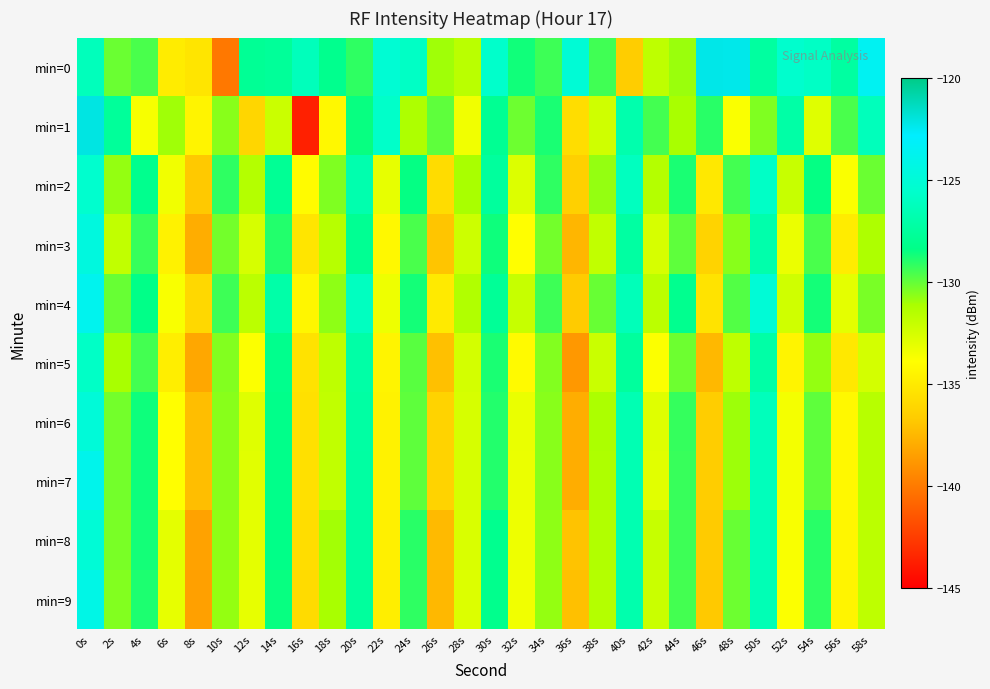

At 2s, list the series in order from largest to smallest.

min=1, min=4, min=0, min=6, min=7, min=8, min=9, min=2, min=5, min=3